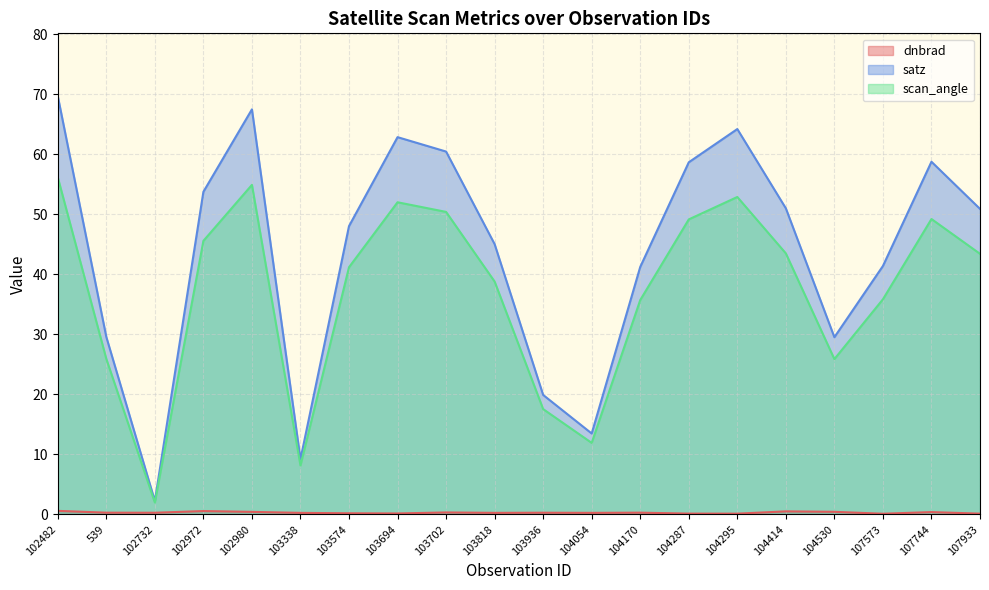

Reading left to right, list all the values displayed in this chart.

dnbrad: 102482=0.6	539=0.3	102732=0.3	102972=0.6	102980=0.4	103338=0.3	103574=0.2	103694=0.2	103702=0.3	103818=0.3	103936=0.3	104054=0.3	104170=0.3	104287=0.1	104295=0.1	104414=0.5	104530=0.4	107573=0.1	107744=0.4	107933=0.1
satz: 102482=69.7	539=29.6	102732=2.2	102972=53.7	102980=67.5	103338=9.2	103574=48.0	103694=62.8	103702=60.4	103818=45.0	103936=19.9	104054=13.5	104170=41.2	104287=58.6	104295=64.2	104414=51.0	104530=29.5	107573=41.4	107744=58.7	107933=50.9
scan_angle: 102482=56.1	539=25.9	102732=2.0	102972=45.6	102980=54.9	103338=8.1	103574=41.2	103694=52.0	103702=50.4	103818=38.8	103936=17.5	104054=11.9	104170=35.7	104287=49.1	104295=52.9	104414=43.5	104530=25.9	107573=35.8	107744=49.2	107933=43.4